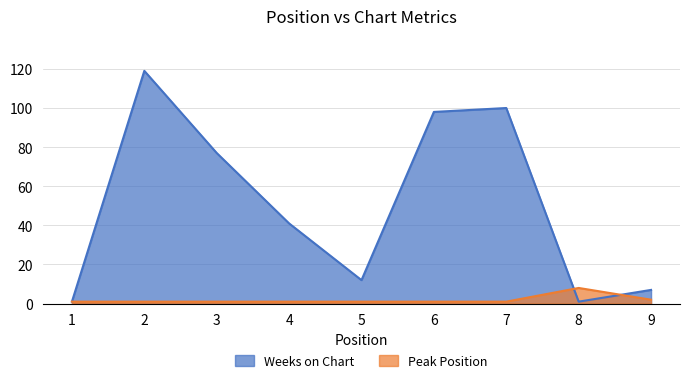

The value of Weeks on Chart at 7 is 100. True or false?

True